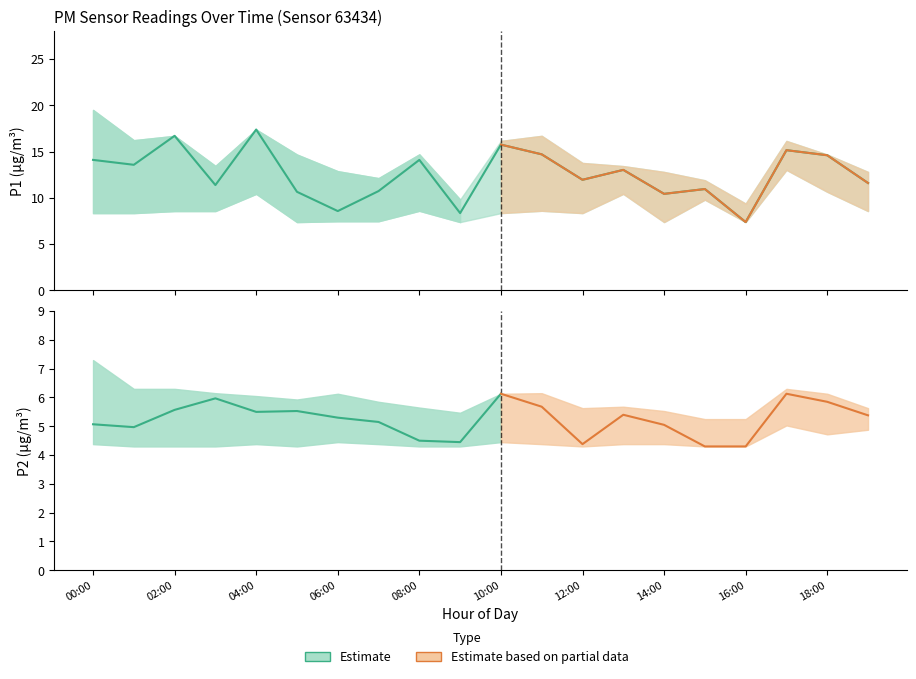

True or false: P1 and P2_upper intersect in this chart.

False